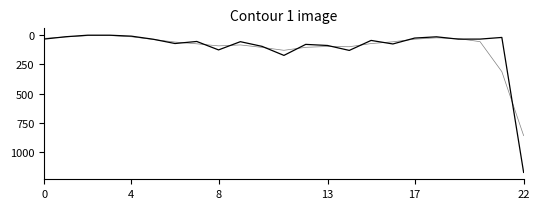

The value of Amount at 6 is 71.1. True or false?

True